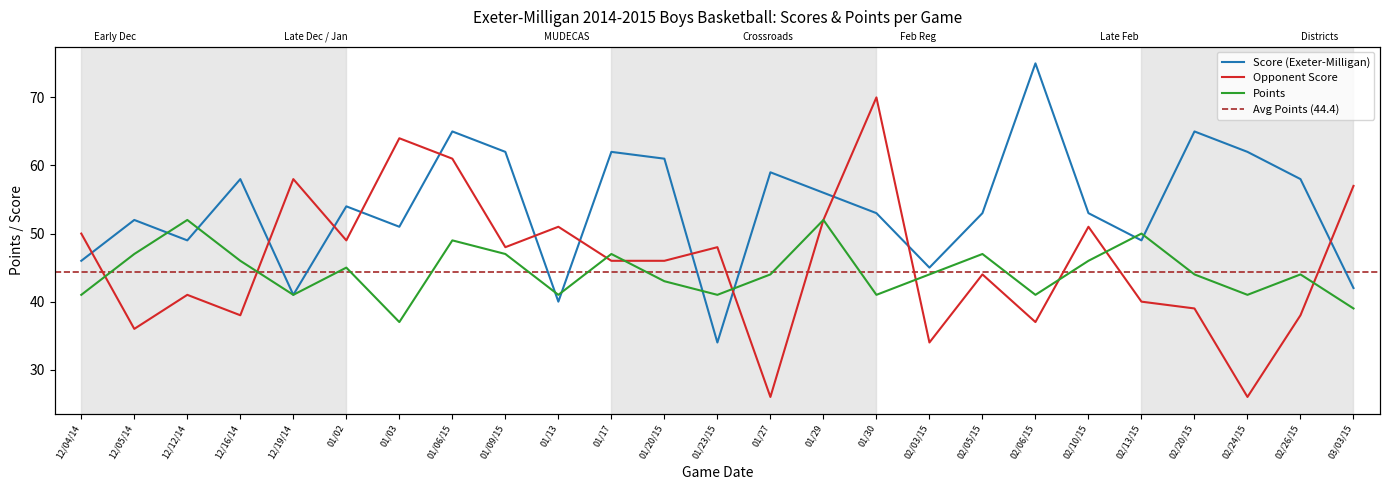

How many interior local peaks does the Points series have?

8